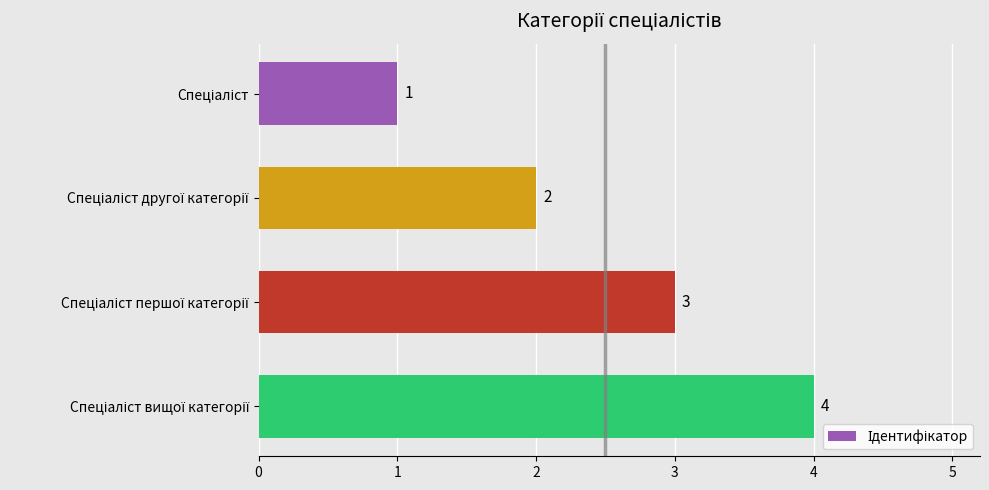

What is the sum of all values?

10